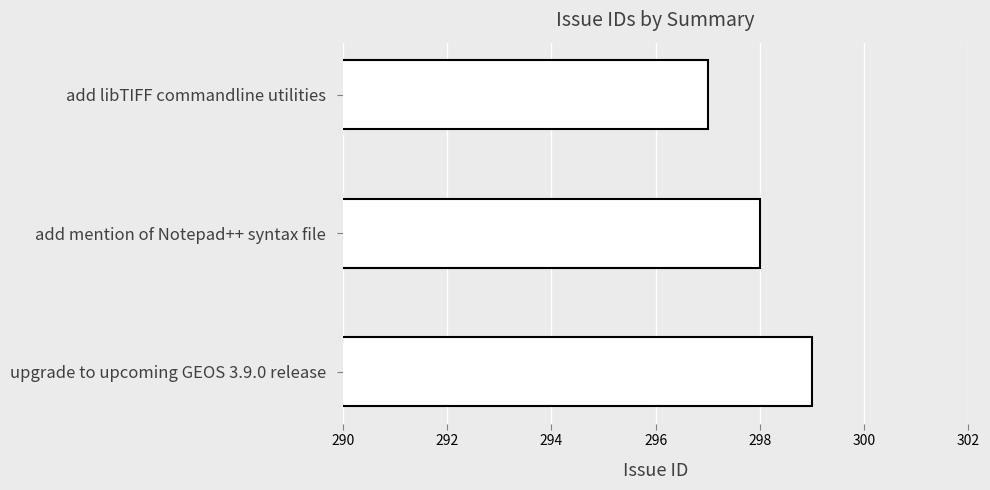

Does the chart contain stacked bars?

No